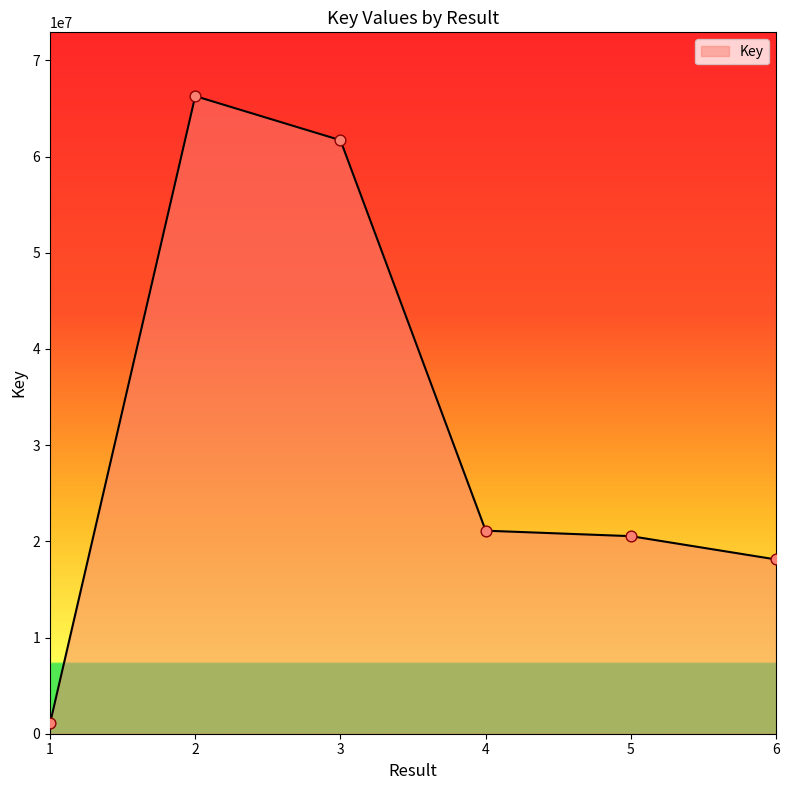

What is the change in value from 2 to 3?

-4587095